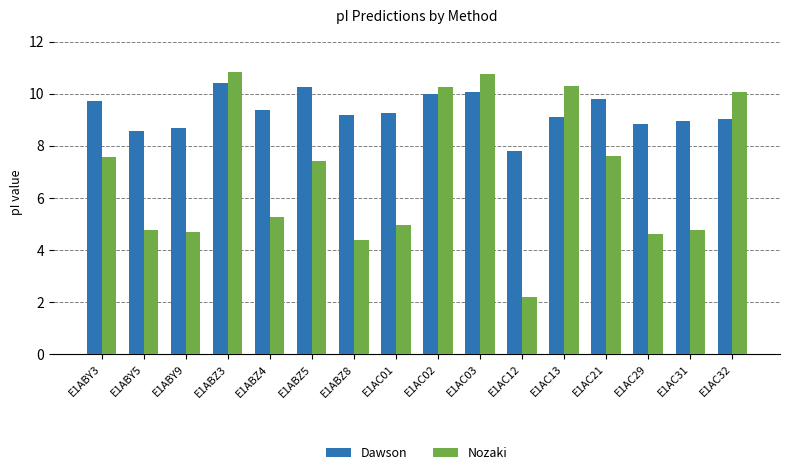

Where does the Nozaki series first go above 7?

E1ABY3